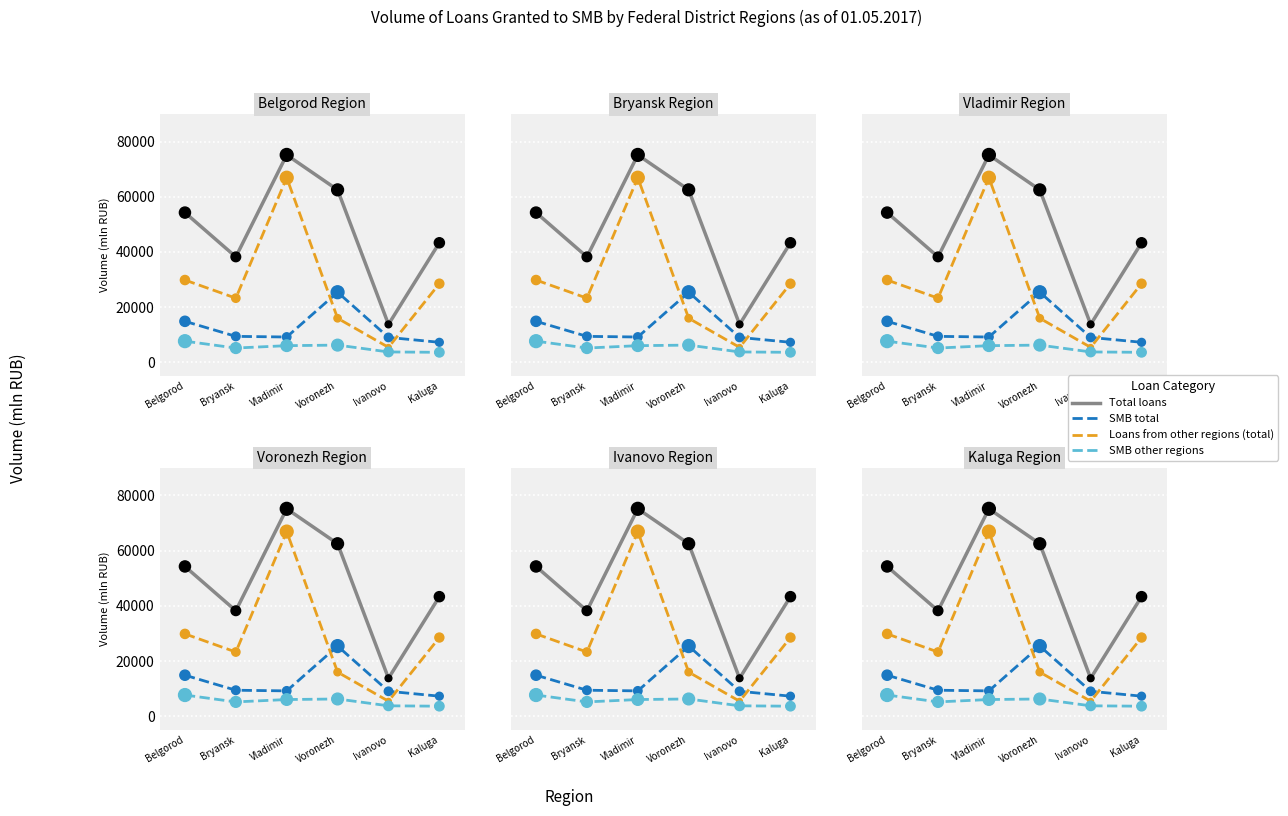

What is the total value across all series at Ivanovo?

31977